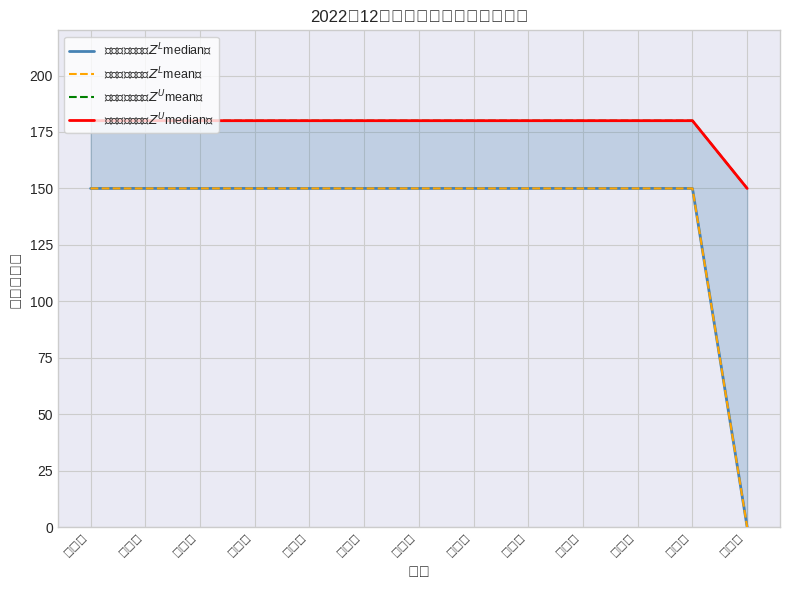

Does the chart have visible grid lines?

Yes